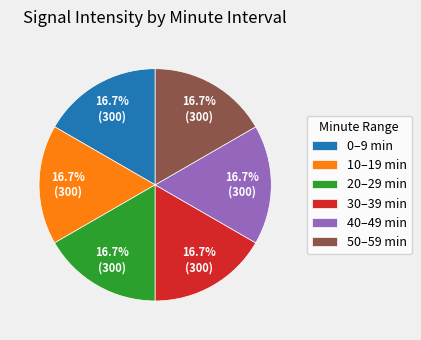

What is the ratio of the value at 10–19 min to the value at 20–29 min?

1.0